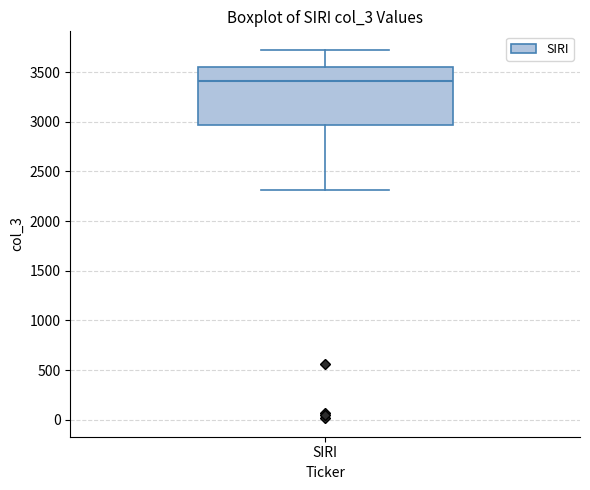

Where does the median line of the box for SIRI sit on the y-axis? The values are not printed on the chart, so give them approximately, as read against the axis.

3400